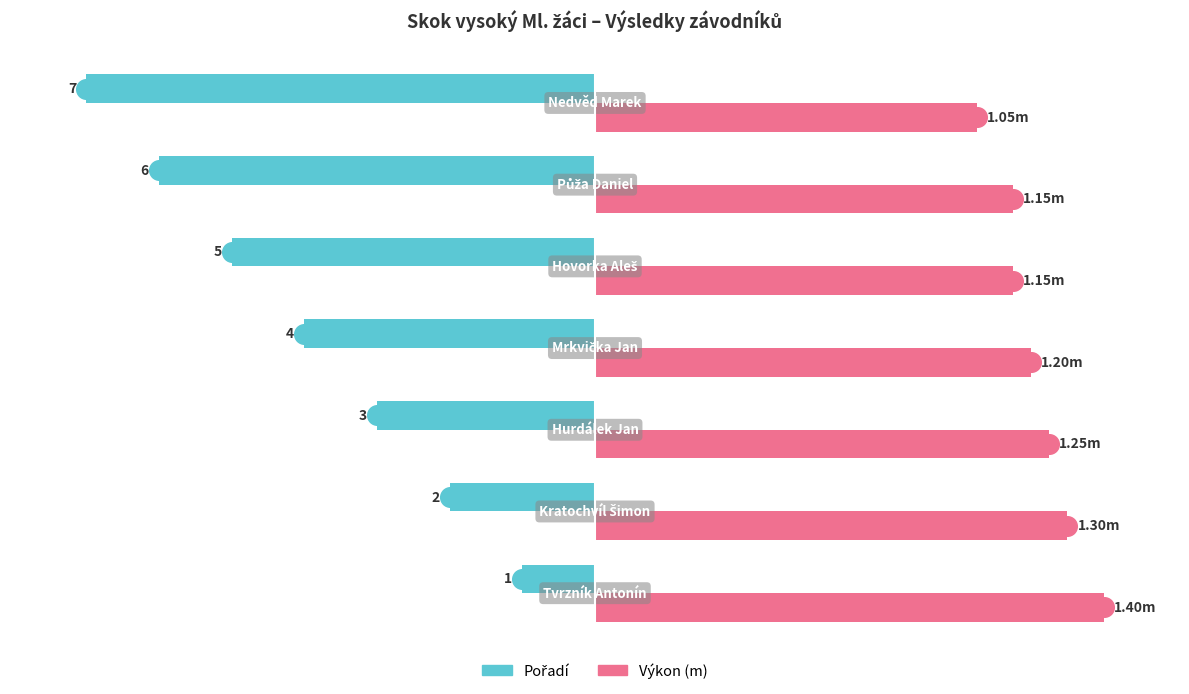

Which series contains the lowest Y value?

Pořadí